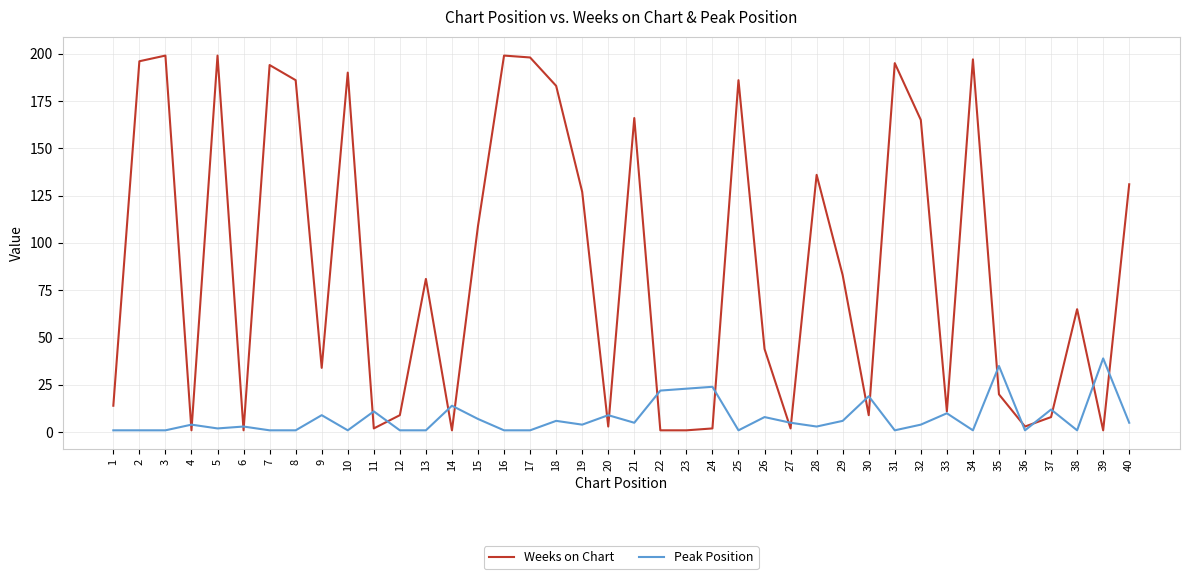

The Weeks on Chart series shows 2 at 11. True or false?

True